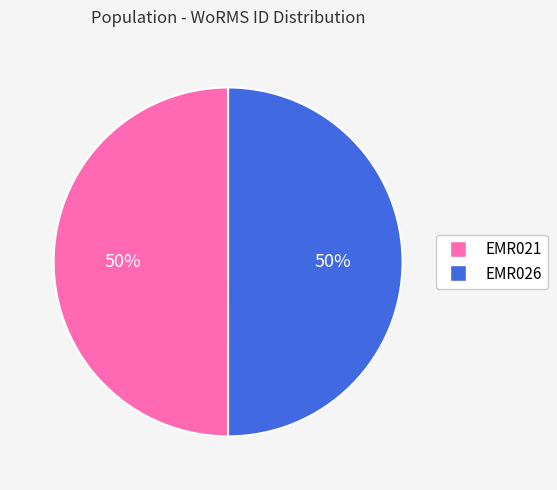

What percentage is the EMR021 slice, to the nearest percent?

50%